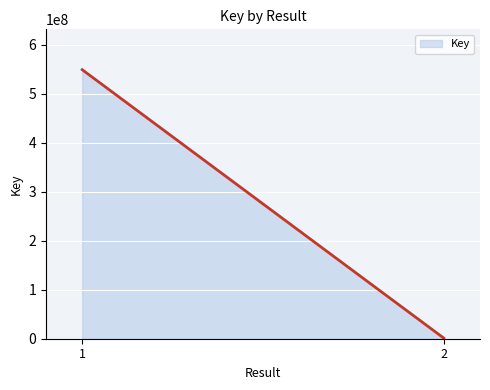

Is it true that the value at 2 is 1603210?

False